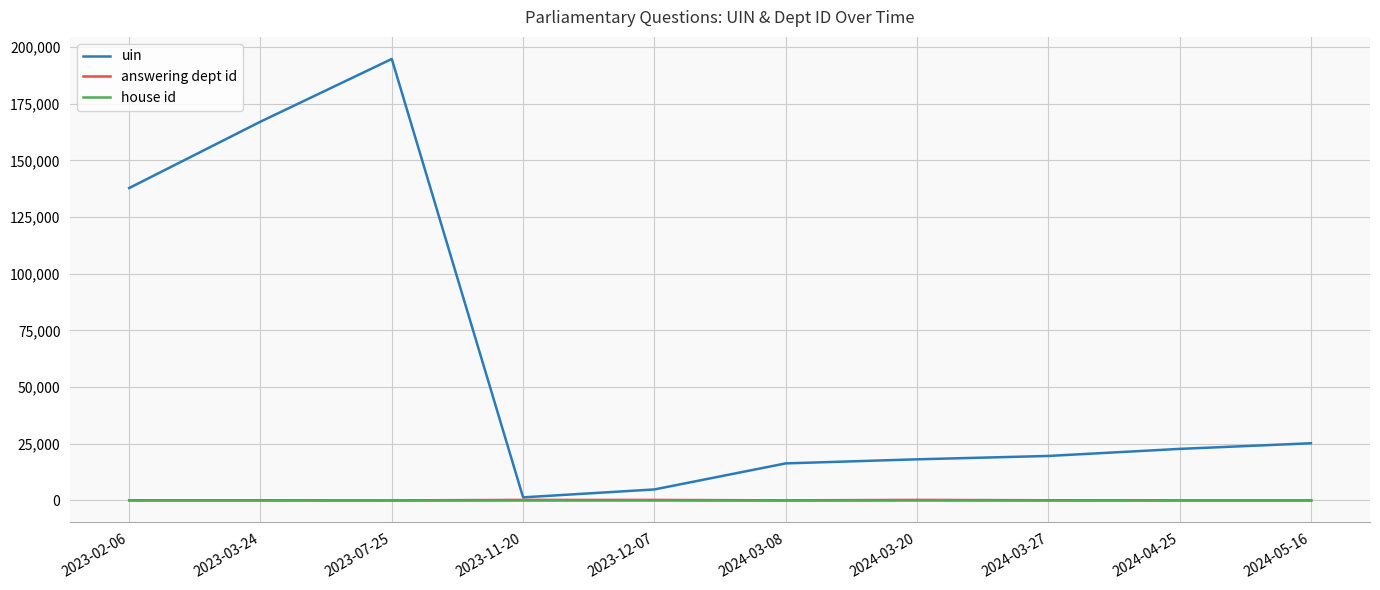

Is the value of answering dept id at 2023-07-25 greater than the value of uin at 2023-07-25?

No